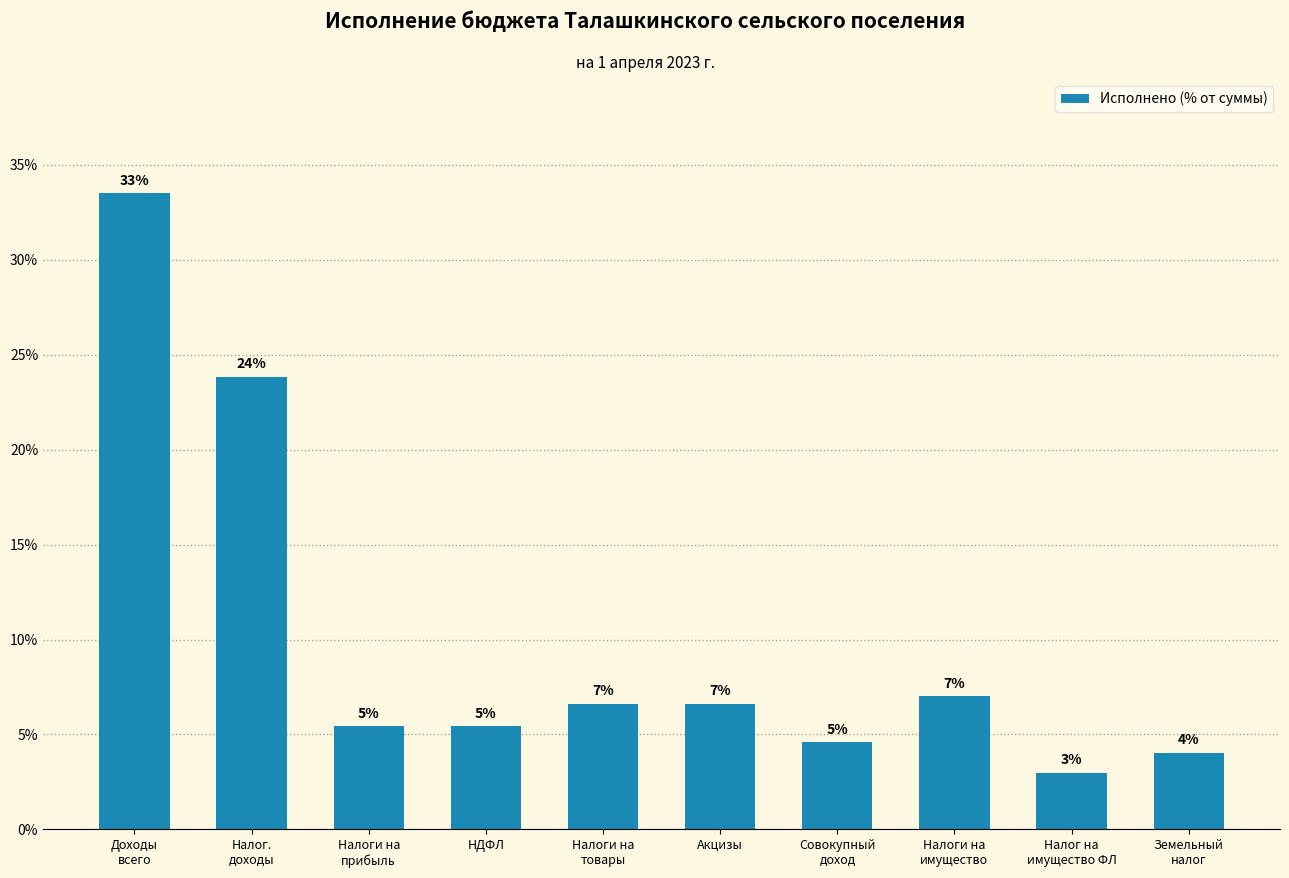

What is the smallest value displayed?

3.0